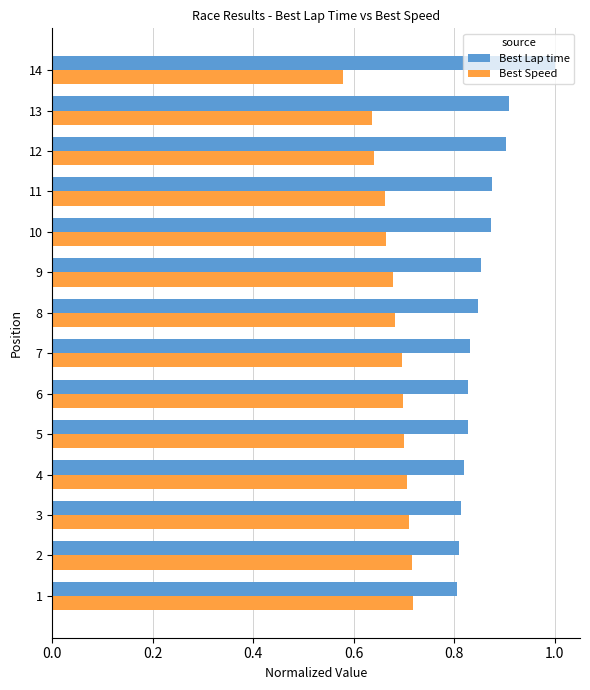

What is the difference between the highest and lowest values at 12?

0.3